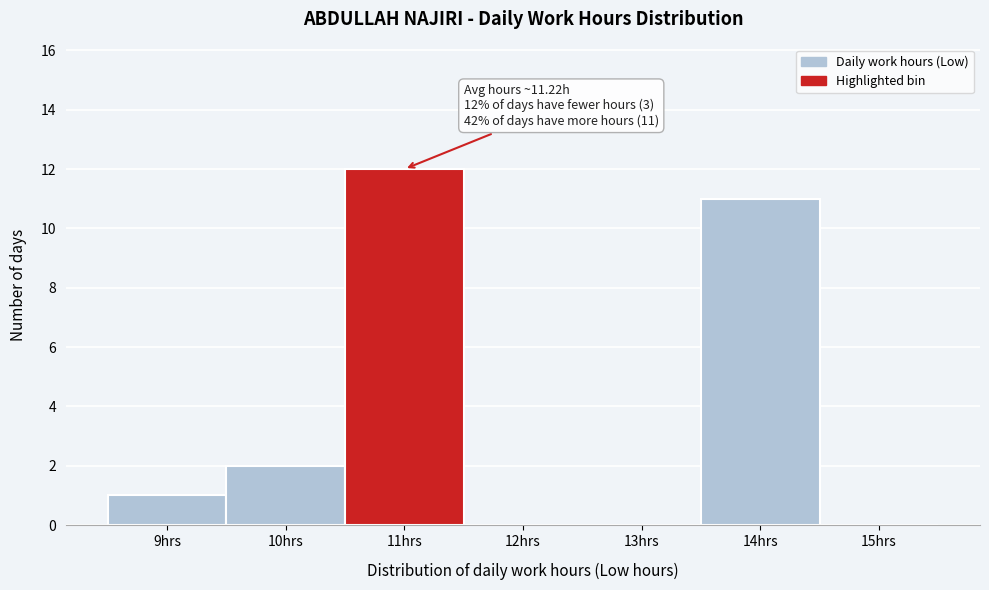

Which range on the x-axis has the tallest bar?

10.5 to 11.5